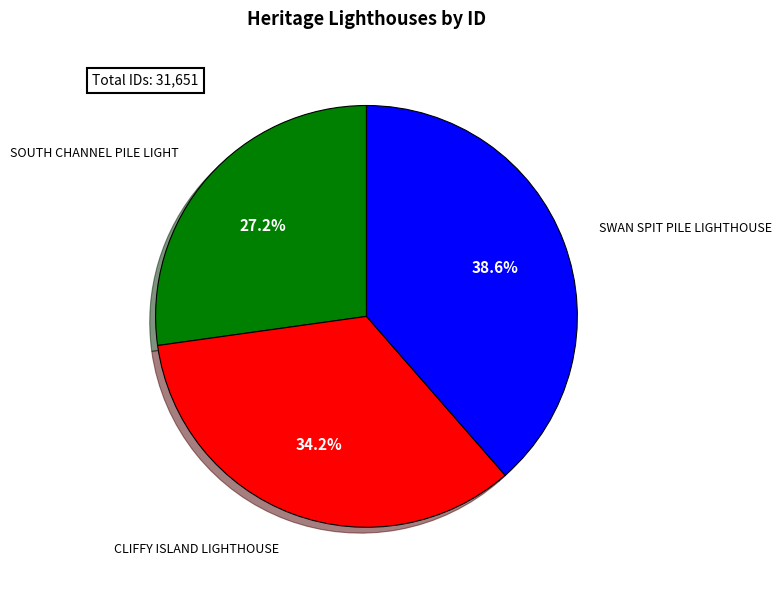

Is there a majority slice in this chart?

No